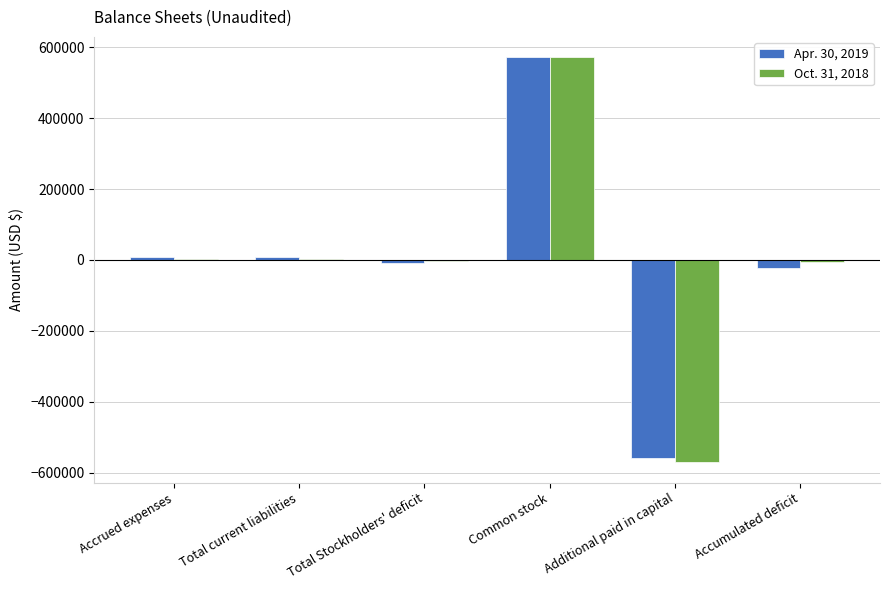

Which category has the highest value across all series?

Common stock